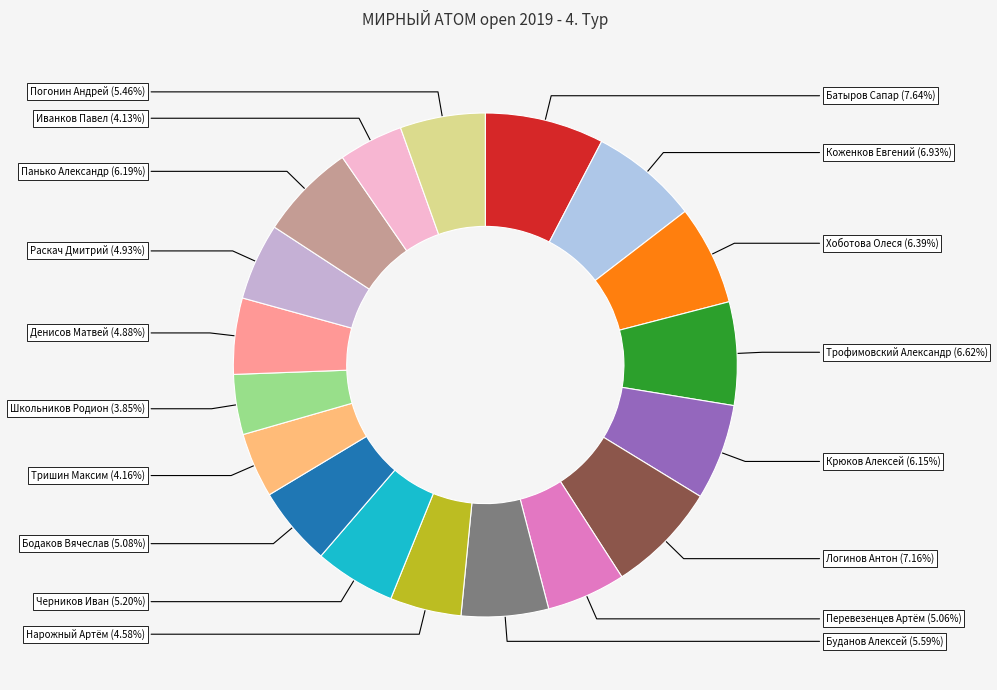

To the nearest percent, what is the difference between the largest and smallest slice percentages?

4%